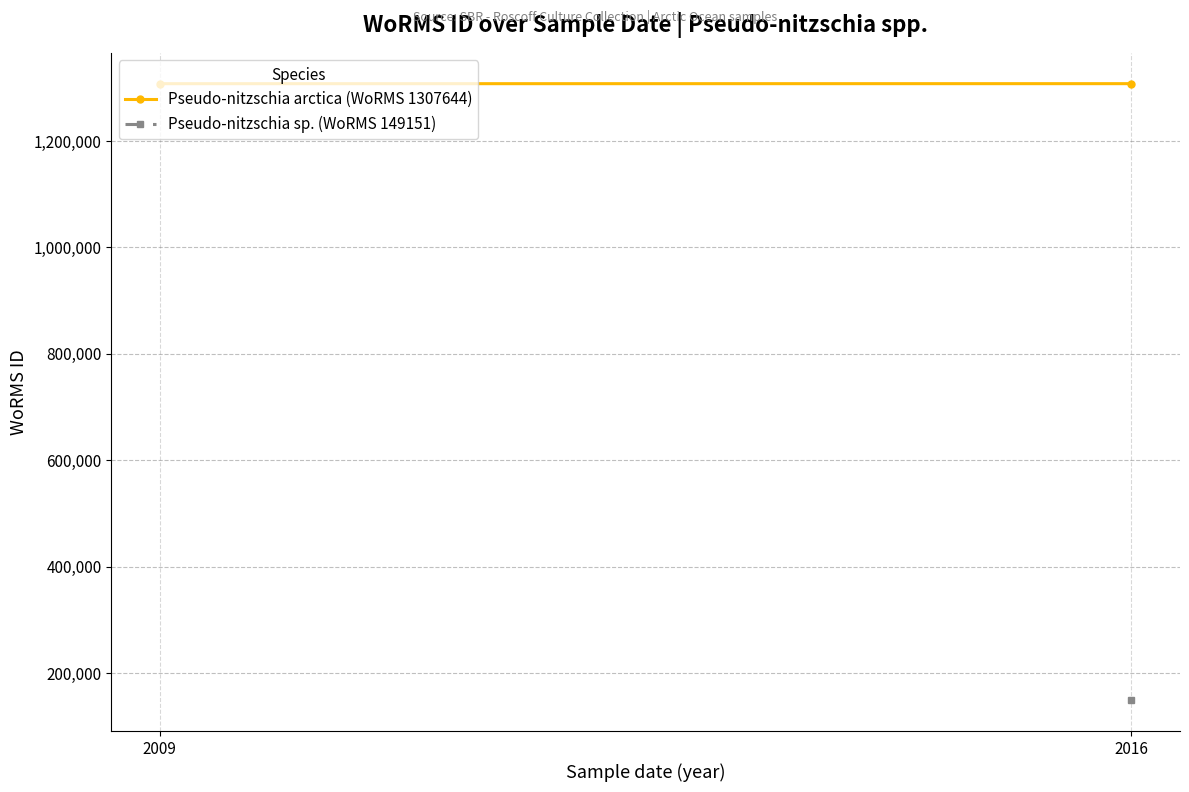

Approximately how many times larger is the value at 2016 compared to 2009?

1.0